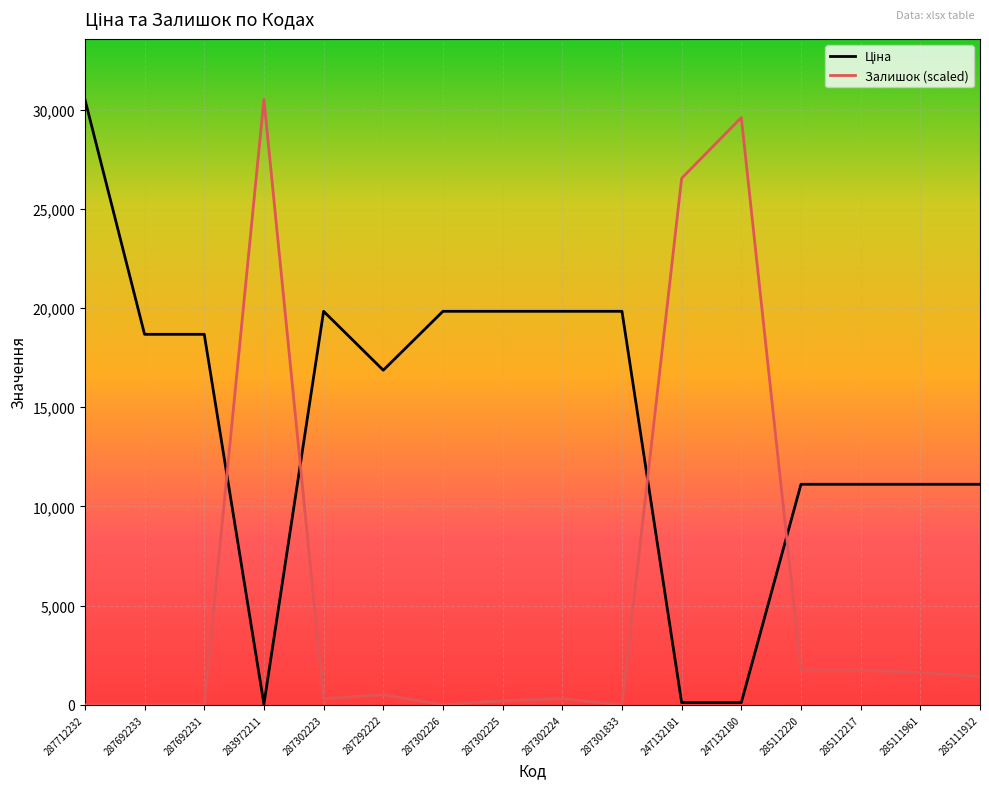

What is the total value across all series at 285111912?

12542.3